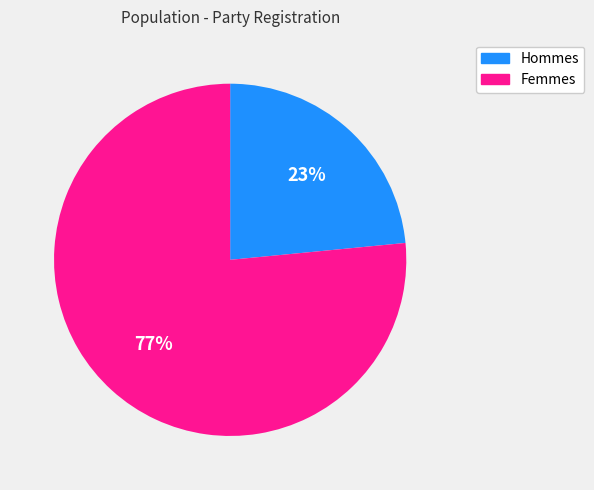

Is there any slice that represents more than half of the pie?

Yes